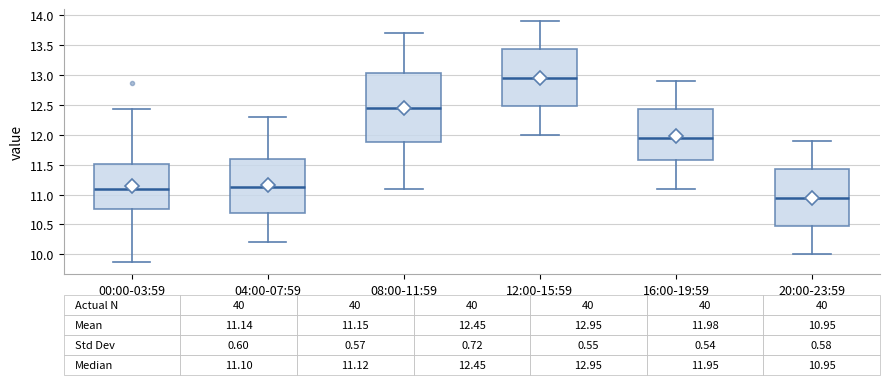

Comparing the boxes themselves (not the whiskers), which one is the tallest?

08:00-11:59